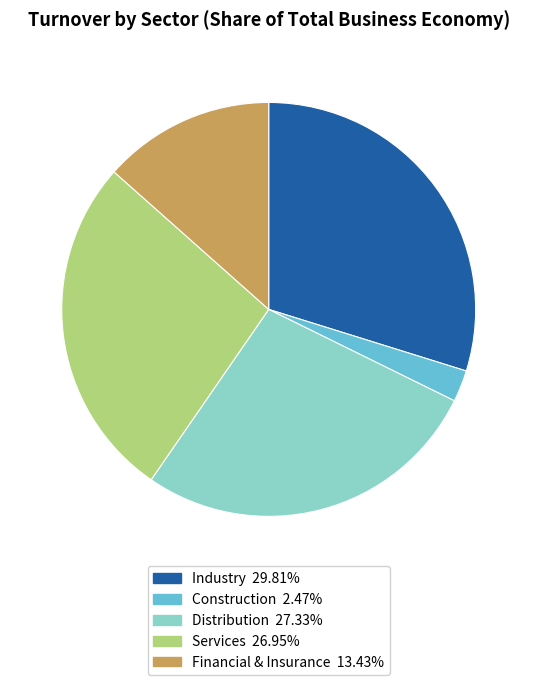

How many slices are in this pie chart?

5